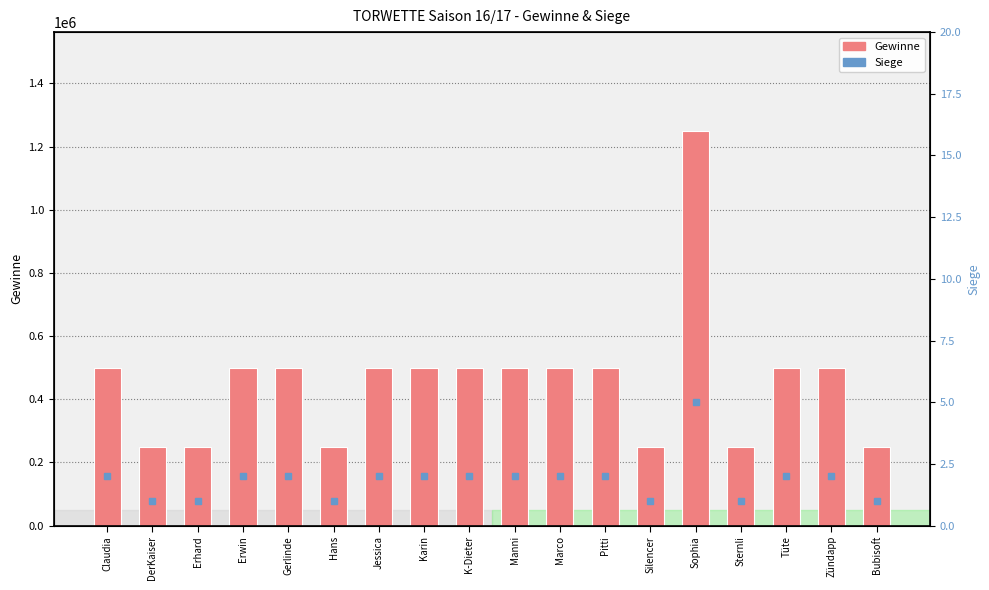

Where is Gewinne nearest to the value 750000?

Claudia